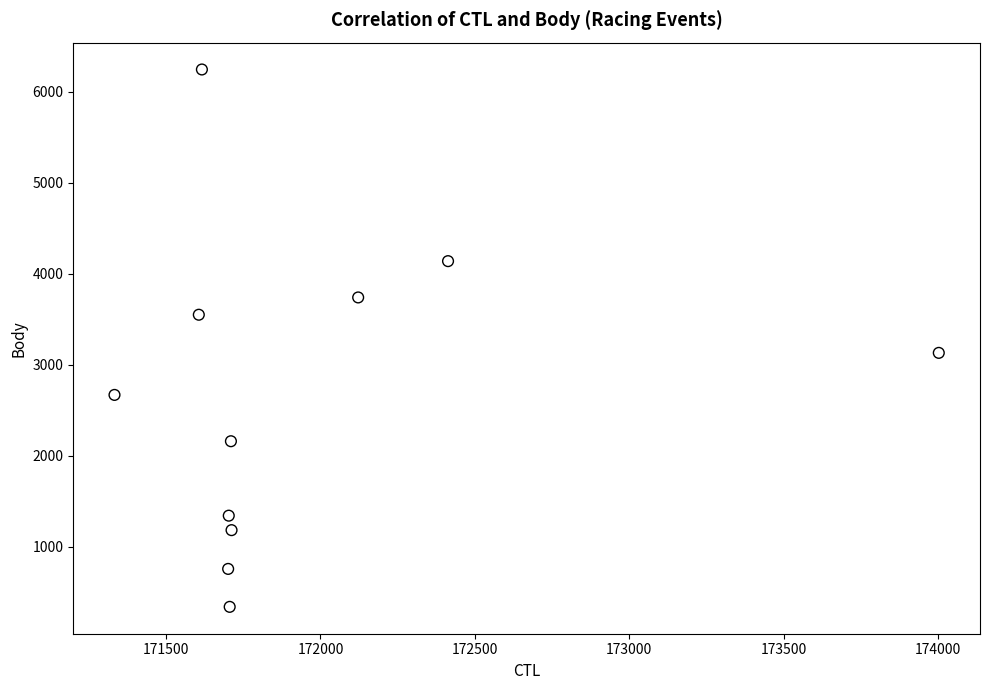

What is the average Y value?

2657